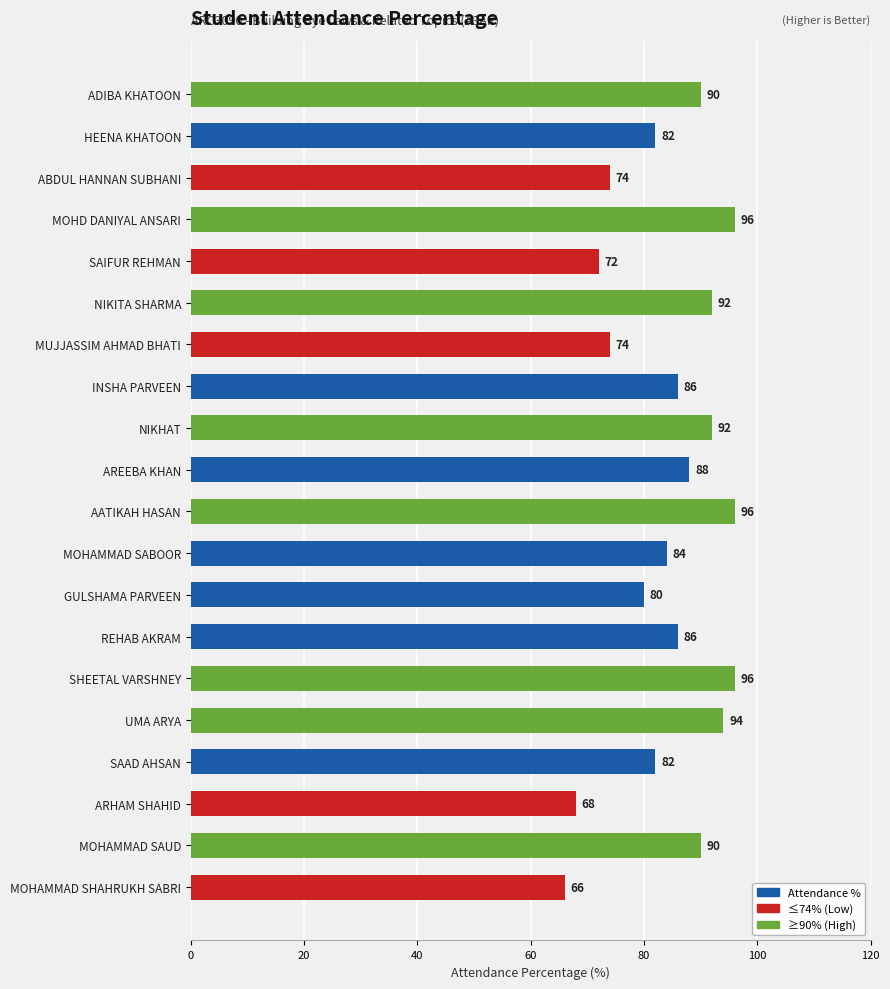

How many values are below 86?

9